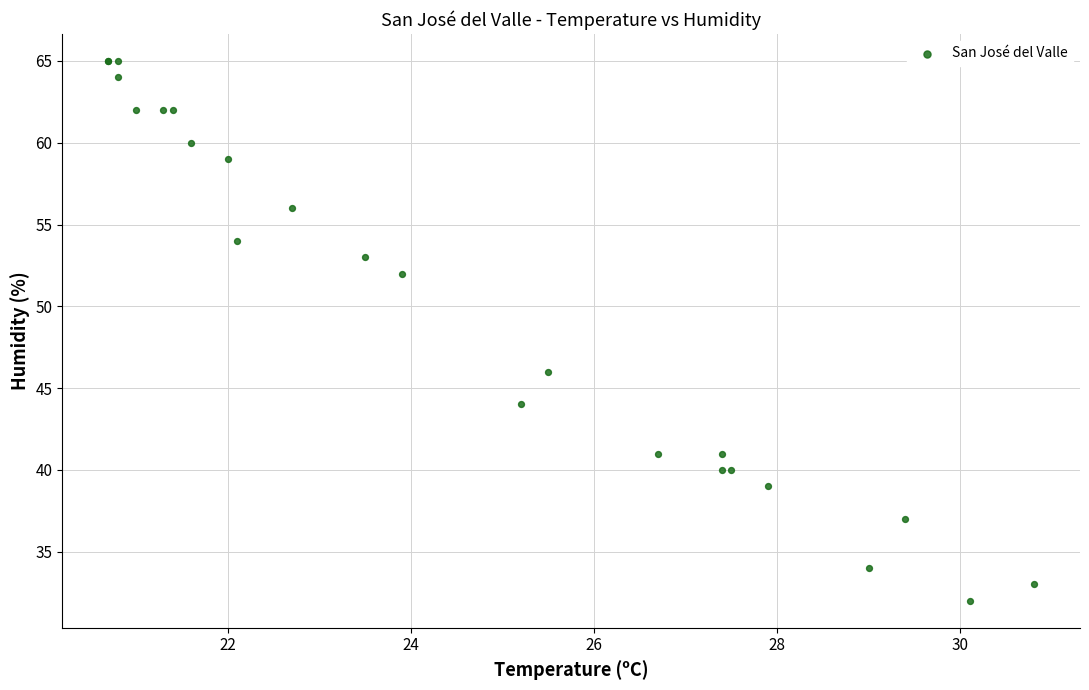

What Y value in the scatter plot is closest to 48?

46